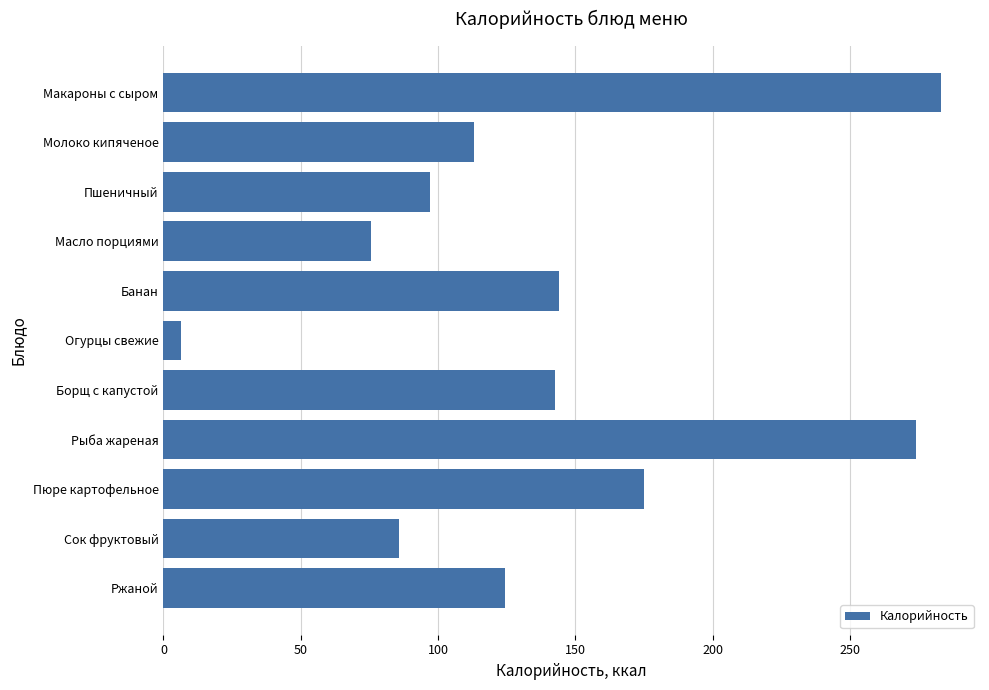

The value at Борщ с капустой is 142.4. True or false?

True